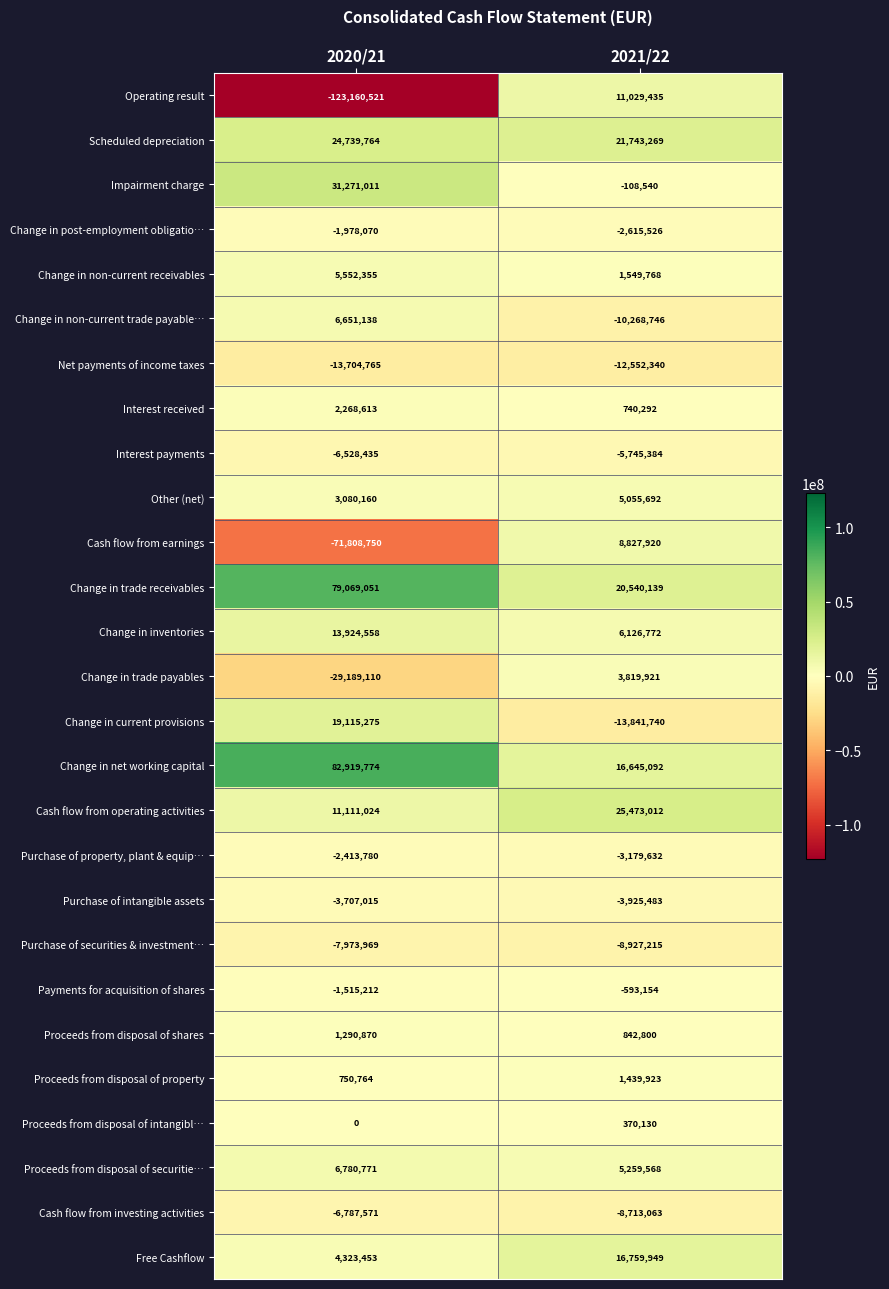

Count the number of categories in the chart.

2